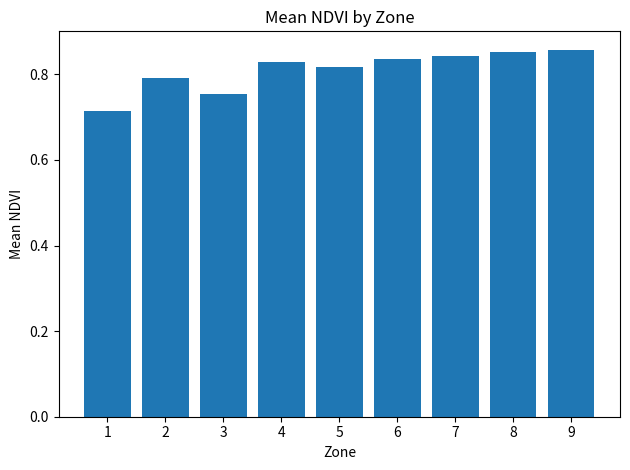

What is the sum of the values at 4 and 8?

1.7